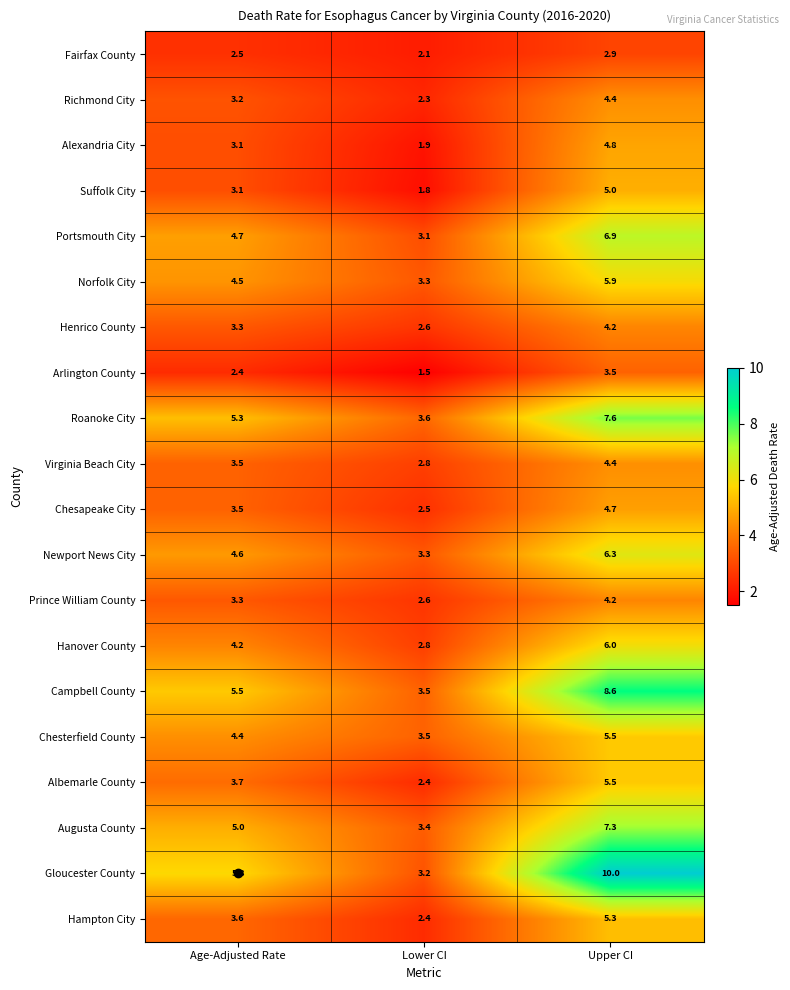

Between Lower CI and Upper CI, which series saw the biggest shift?

Gloucester County